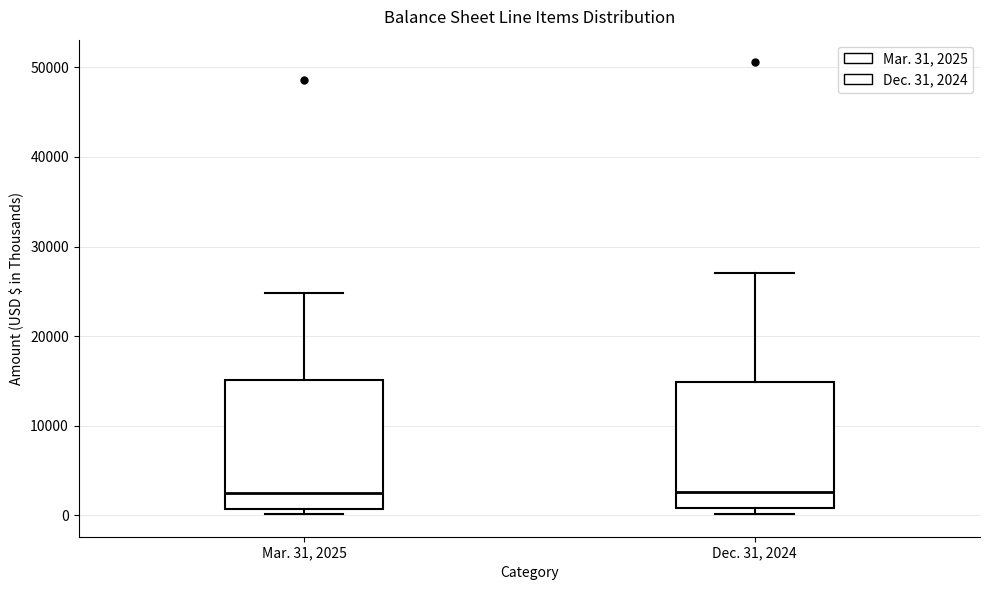

Reading left to right, transcribe this box plot: for each box, give where its median line is, the range the box spans, and where its two whiskers end, as read against the y-axis. The values are not printed on the chart, so give them approximately, as read against the axis.

Mar. 31, 2025: median 2000, box 1000 to 15000, whiskers 0 to 25000
Dec. 31, 2024: median 3000, box 1000 to 15000, whiskers 0 to 27000